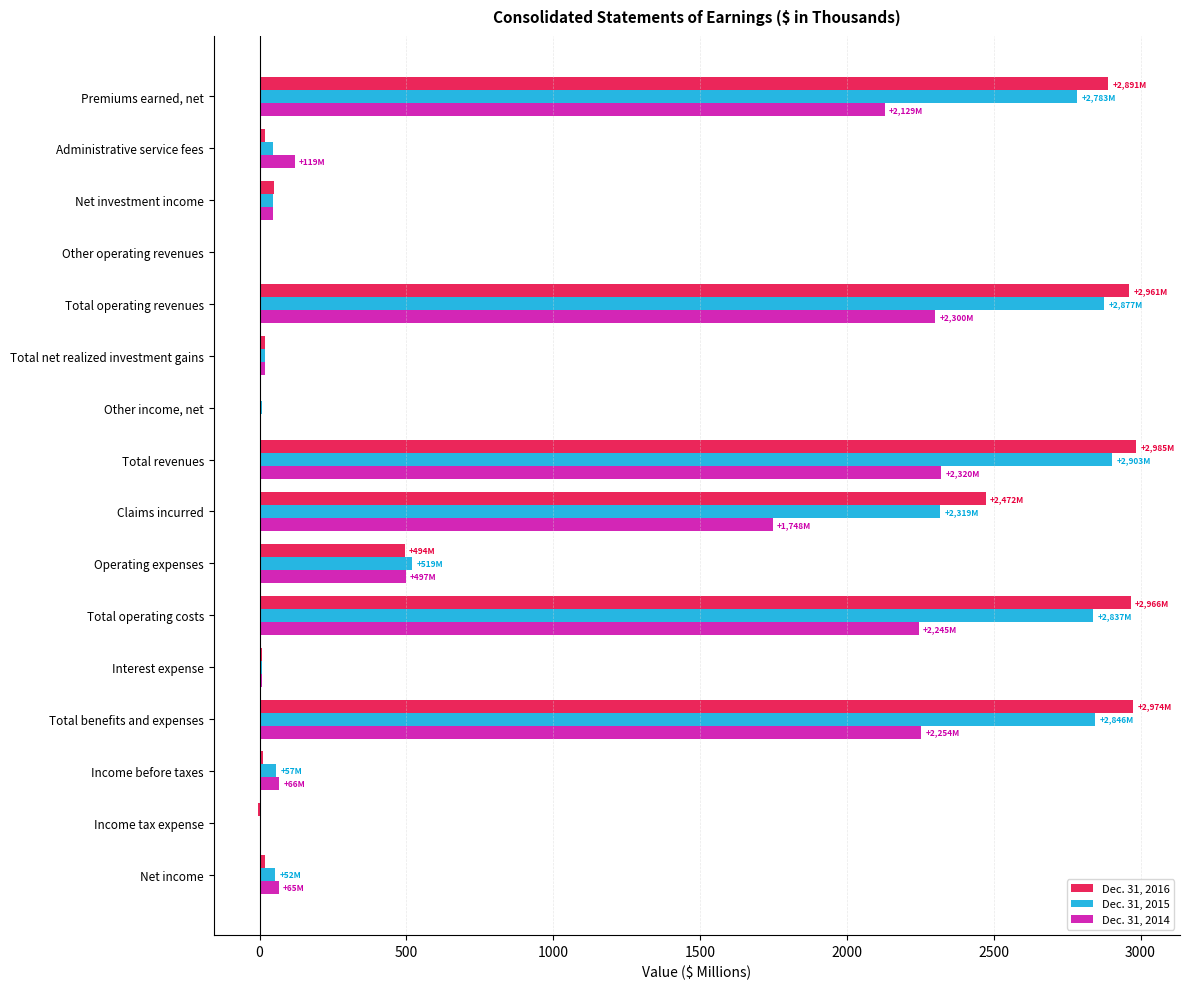

What is the maximum value shown in the chart?

2984.8